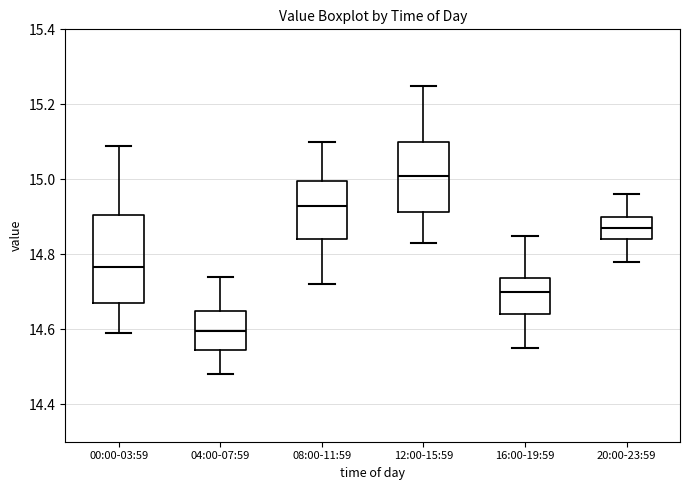

Reading left to right, transcribe this box plot: for each box, give where its median line is, the range the box spans, and where its two whiskers end, as read against the y-axis. The values are not printed on the chart, so give them approximately, as read against the axis.

00:00-03:59: median 14.76, box 14.68 to 14.90, whiskers 14.60 to 15.10
04:00-07:59: median 14.60, box 14.54 to 14.66, whiskers 14.48 to 14.74
08:00-11:59: median 14.94, box 14.84 to 15.00, whiskers 14.72 to 15.10
12:00-15:59: median 15.02, box 14.92 to 15.10, whiskers 14.84 to 15.26
16:00-19:59: median 14.70, box 14.64 to 14.74, whiskers 14.56 to 14.86
20:00-23:59: median 14.88, box 14.84 to 14.90, whiskers 14.78 to 14.96